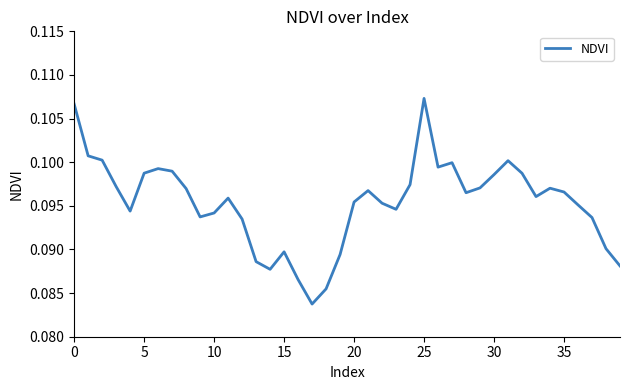

Is this an area chart (filled region under the line)?

No